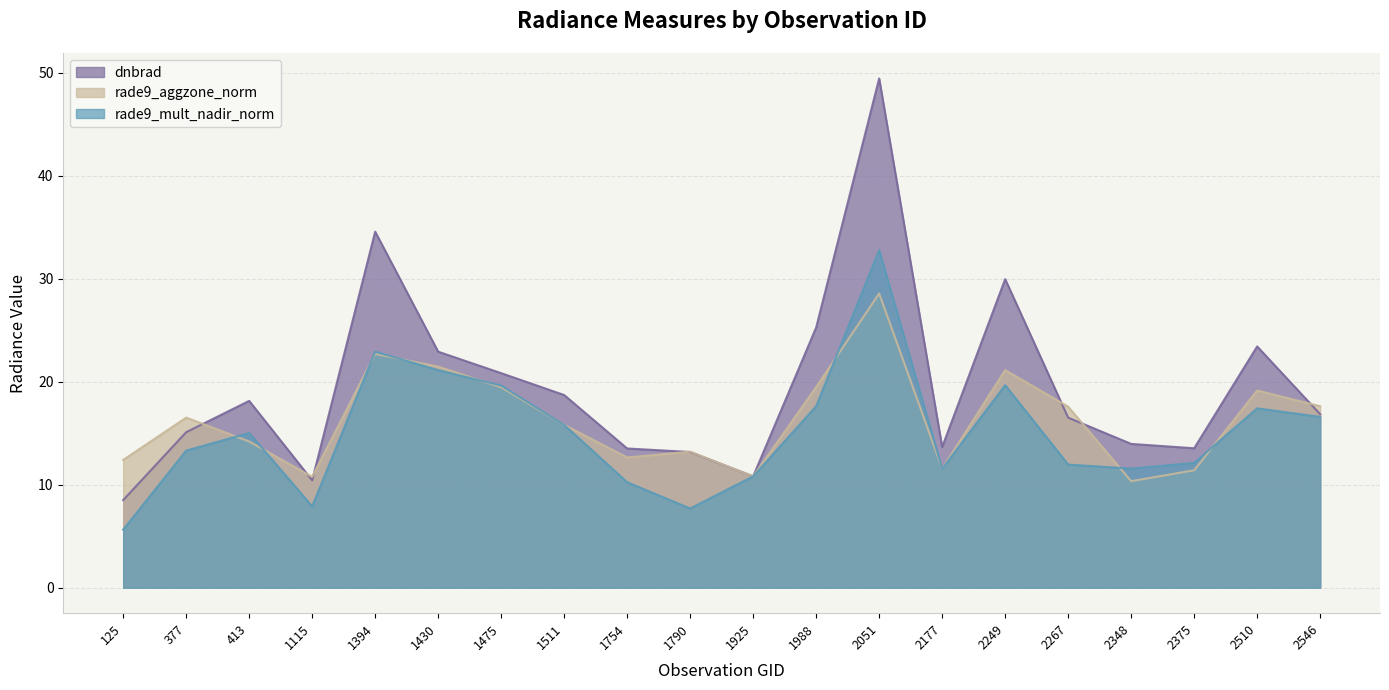

Reading left to right, transcribe all the data shown in this chart.

dnbrad: 8.5	15.1	18.1	10.4	34.6	22.9	20.8	18.7	13.5	13.2	10.8	25.3	49.4	13.7	30.0	16.5	14.0	13.5	23.4	16.8
rade9_aggzone_norm: 12.4	16.5	14.2	10.8	22.7	21.5	19.5	15.8	12.6	13.2	10.8	19.5	28.6	11.6	21.1	17.6	10.3	11.4	19.1	17.6
rade9_mult_nadir_norm: 5.6	13.3	15.0	7.9	22.9	21.1	19.6	15.8	10.2	7.7	10.8	17.6	32.8	11.5	19.7	12.0	11.6	12.1	17.4	16.6